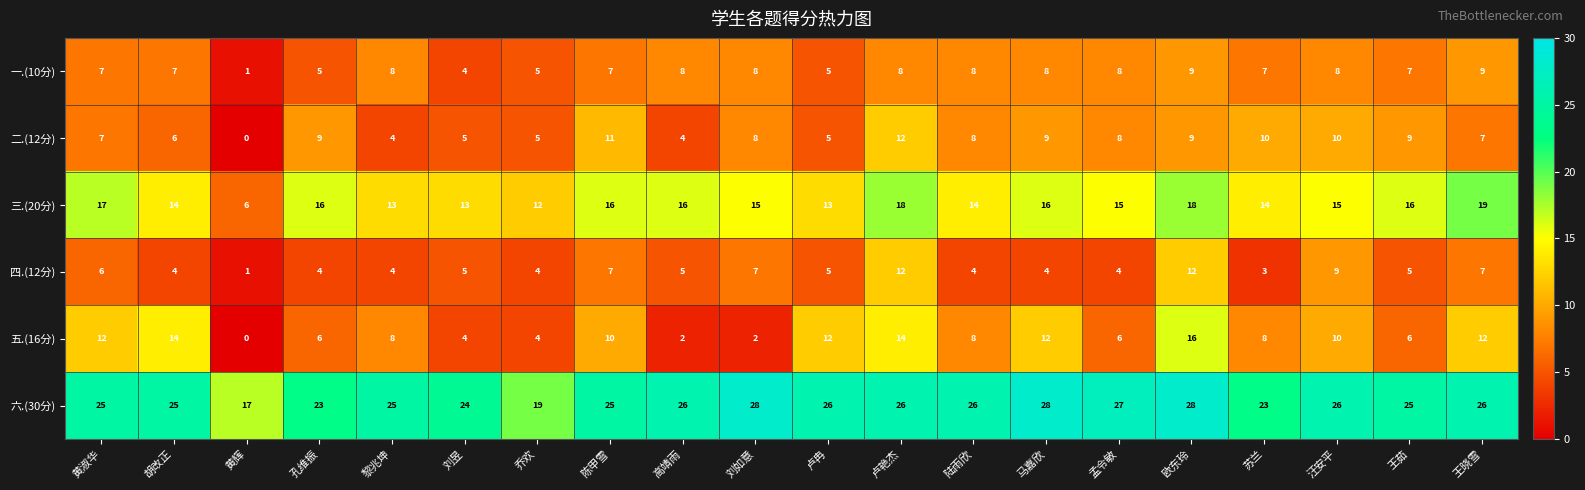

Count the number of data series in this chart.

6